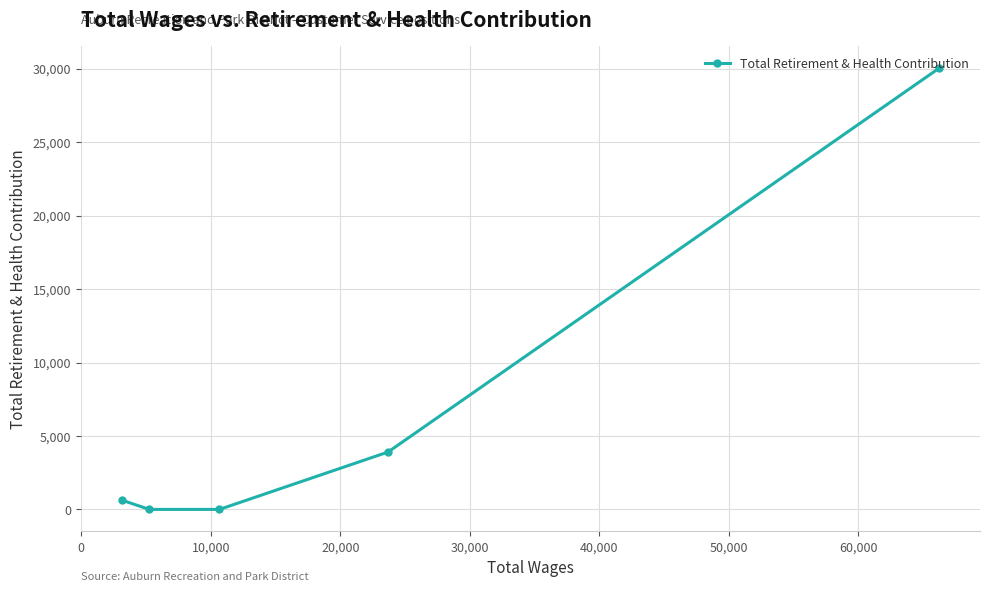

What is the average value?

6917